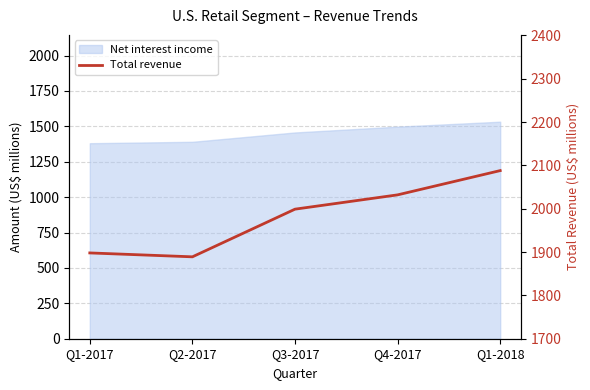

How many values are below 1999?

2